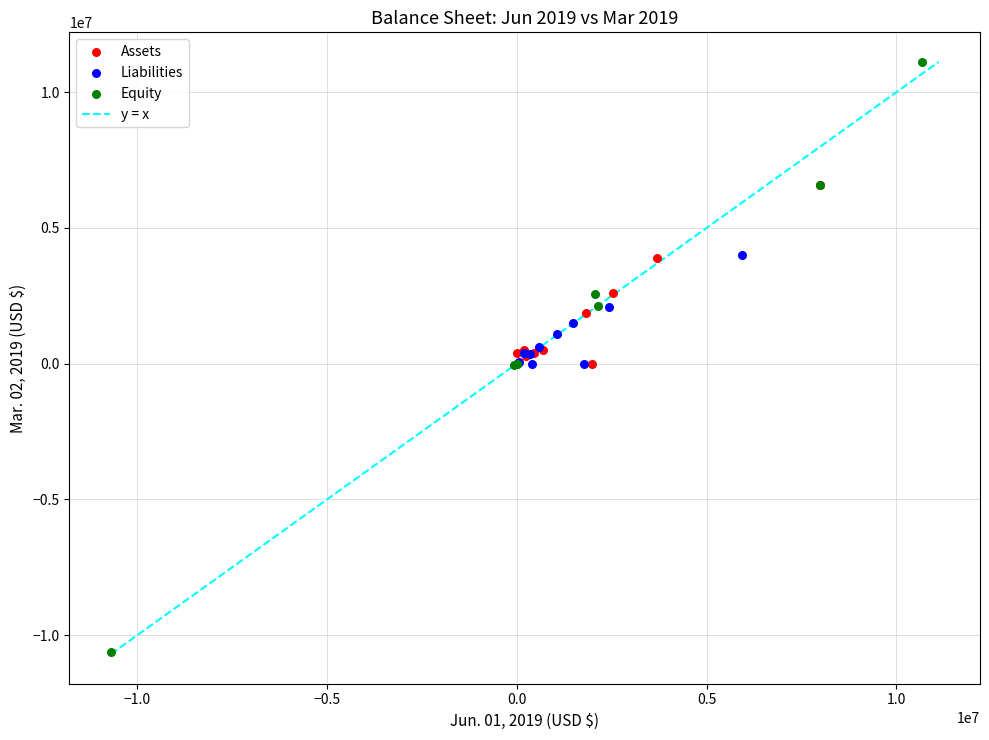

Which series reaches the minimum Y coordinate?

Equity